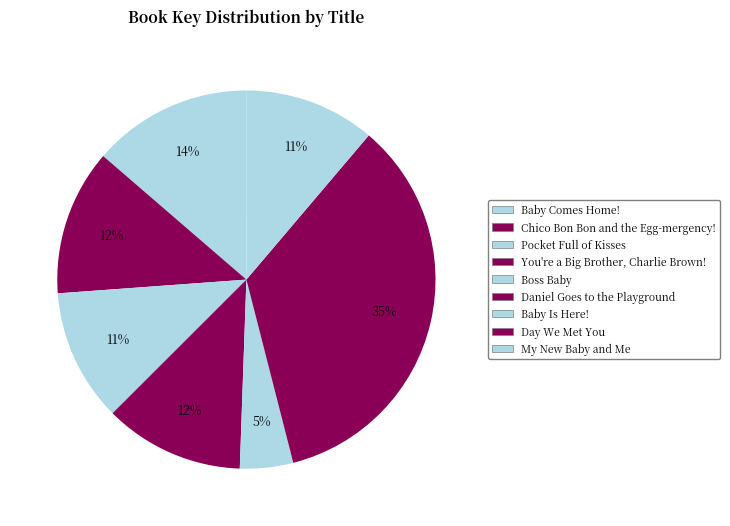

Which slice is the smallest?

Day We Met You